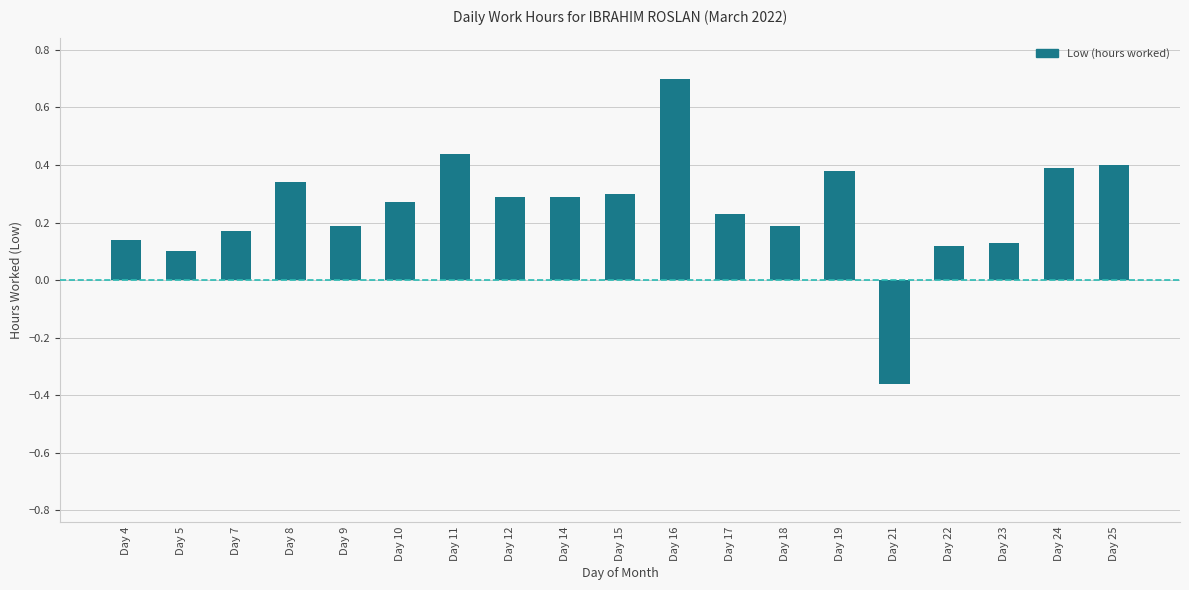

Where does the data first go above 0?

Day 4